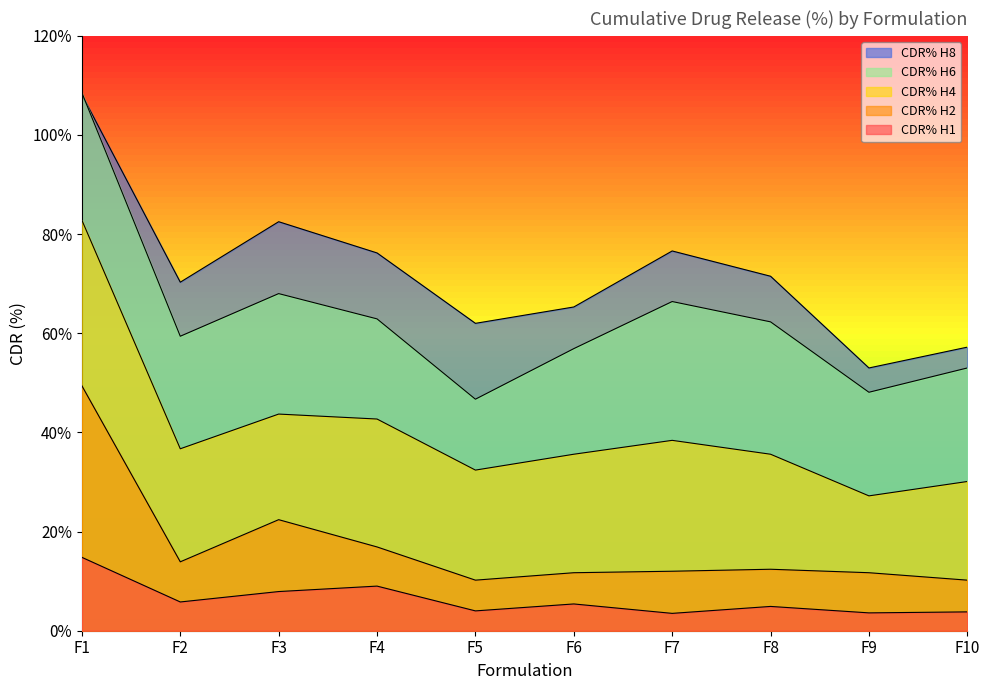

The value of CDR% H1 at F3 is 7.9. True or false?

True